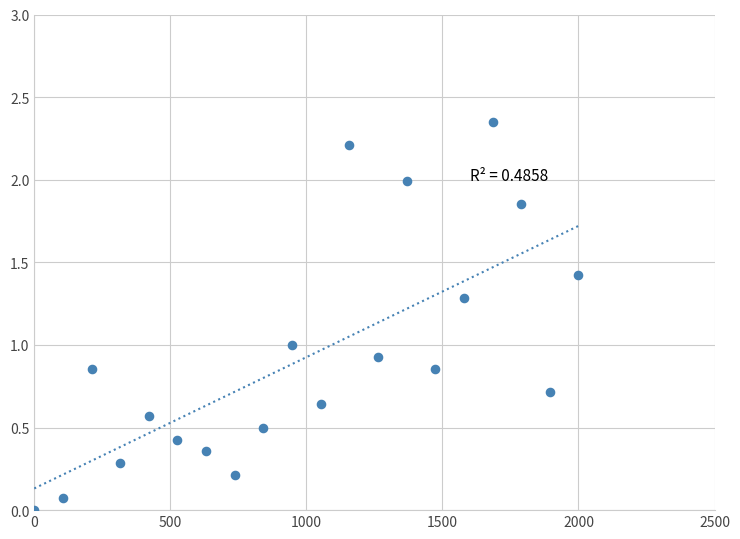

What is the range of X values (max minus min)?

2000.0